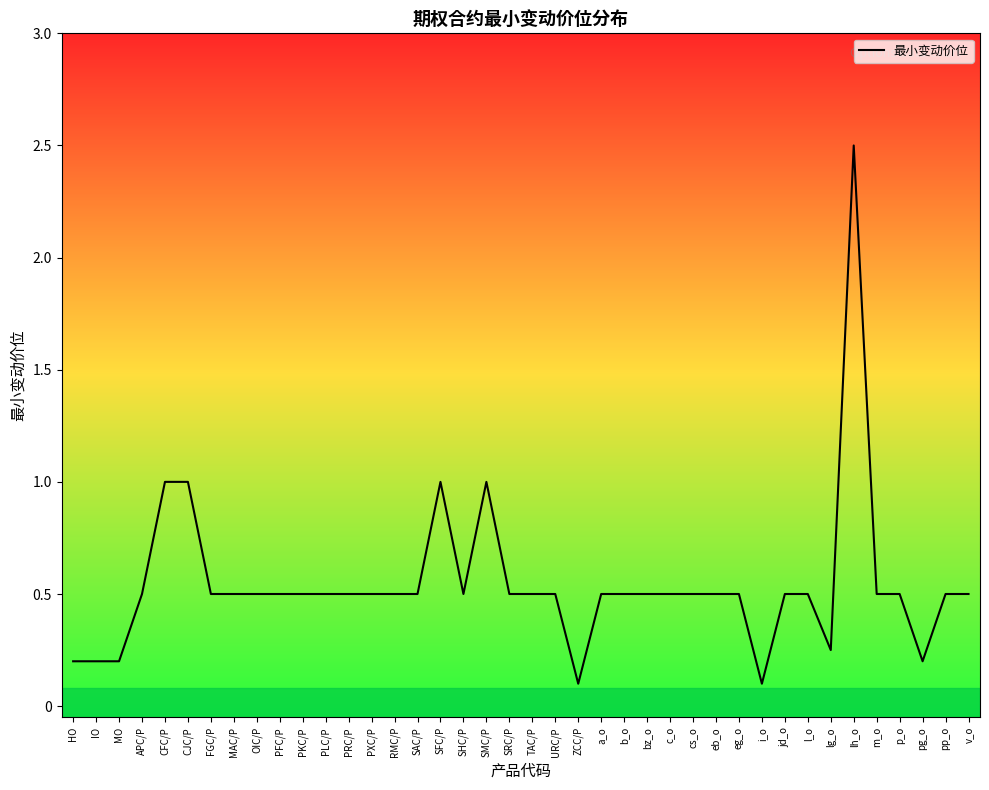

What is the difference between the maximum and minimum values?

2.4